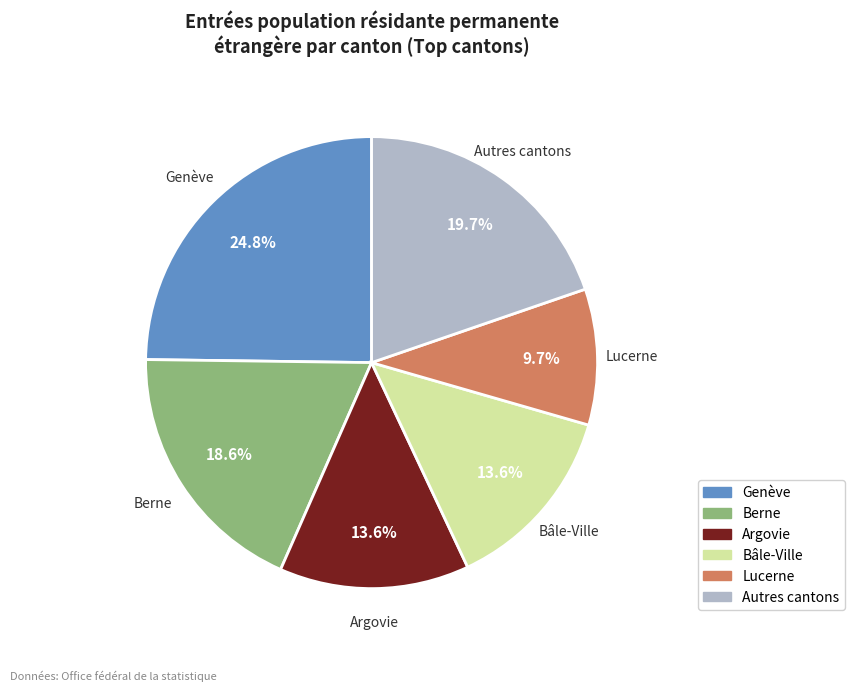

What percentage is NOT represented by Autres cantons?

80.3%